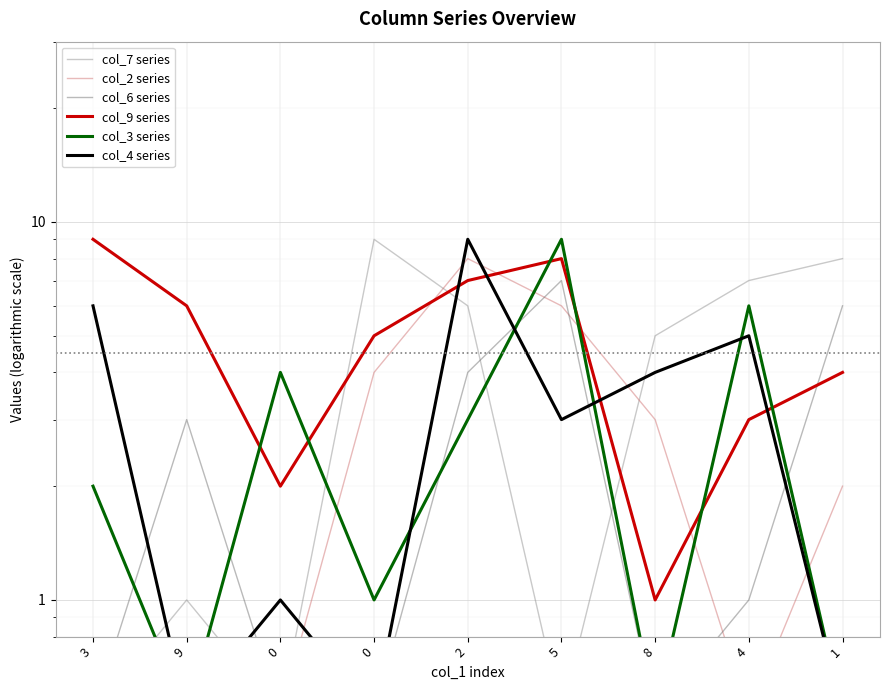

At which label is col_4 series closest to 4?

8